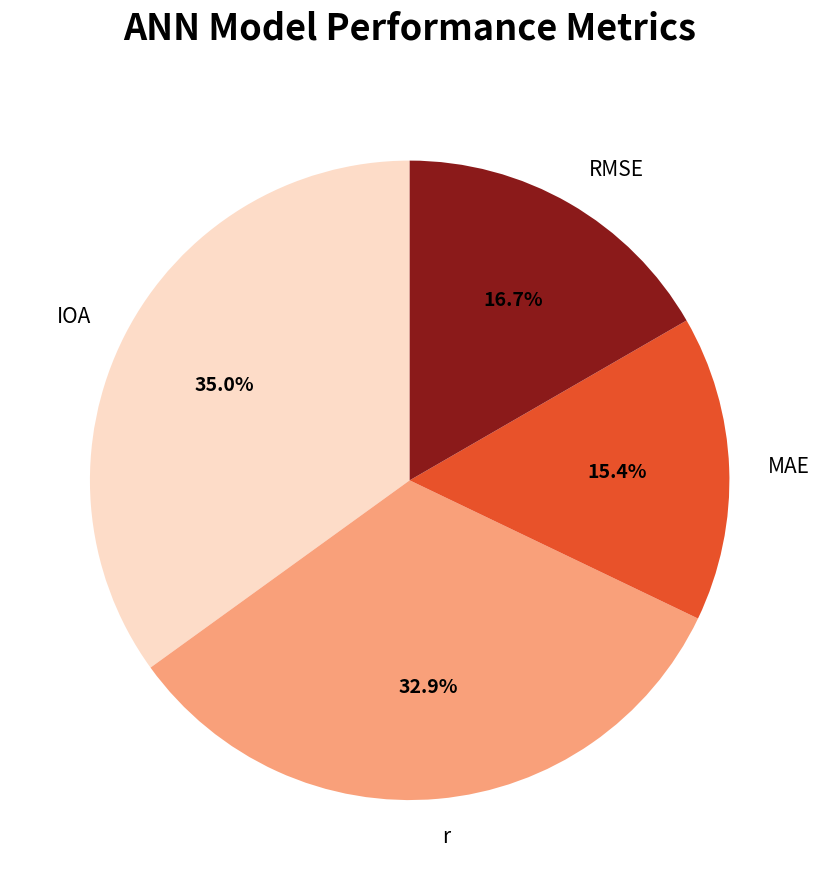

Is it true that IOA is 48% of the pie?

False